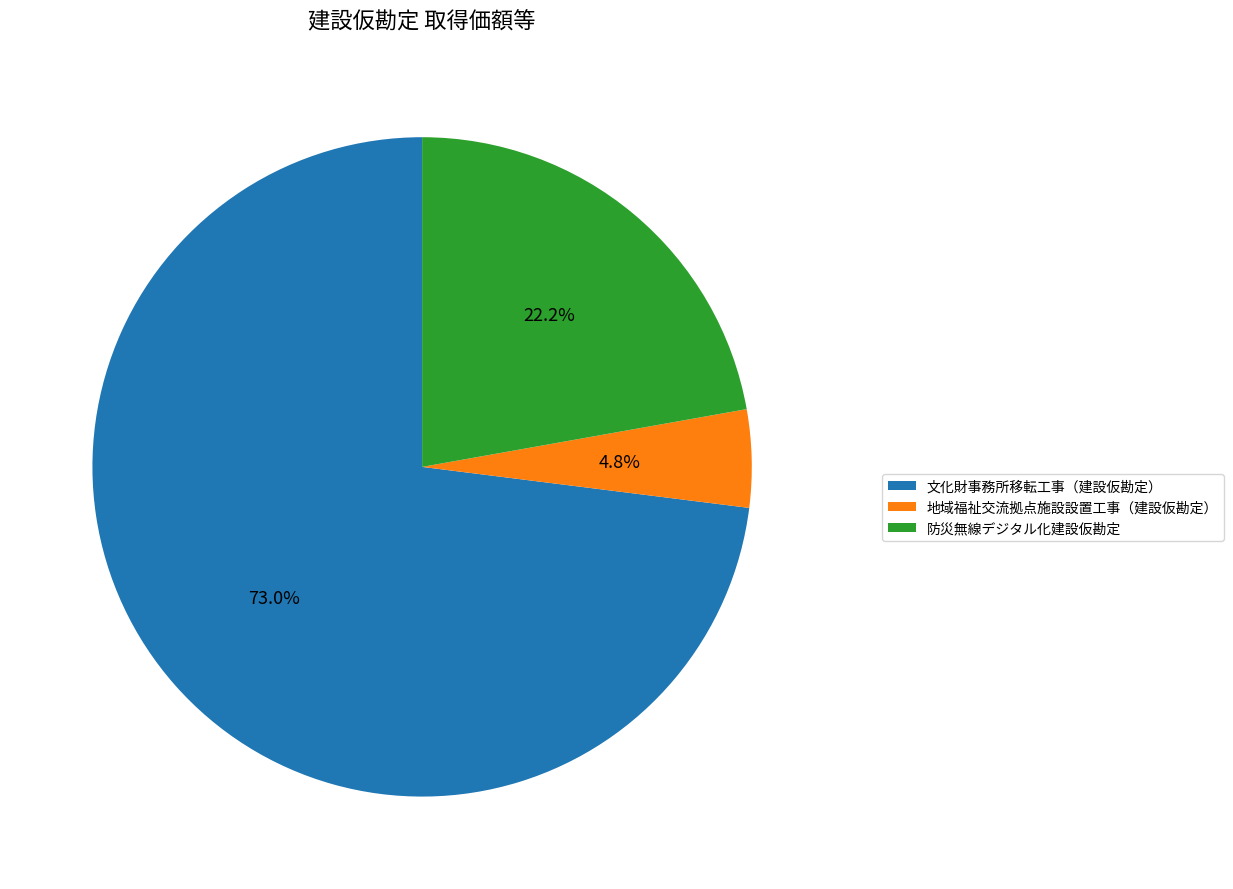

Between 文化財事務所移転工事（建設仮勘定） and 防災無線デジタル化建設仮勘定, which is larger?

文化財事務所移転工事（建設仮勘定）